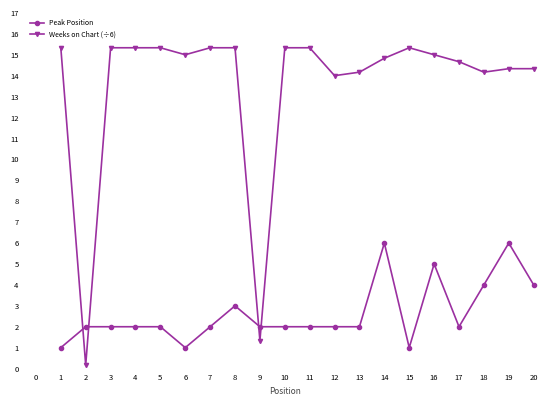

What is the difference between the second highest and minimum values in the Weeks on Chart (÷6) series?

15.2